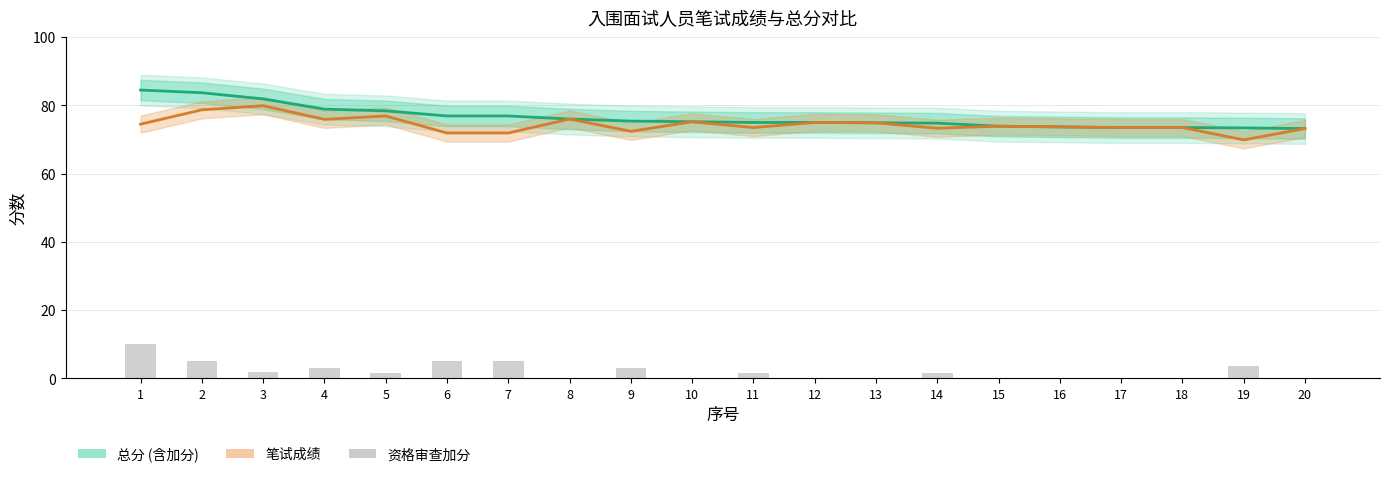

What is the value of the 总分 bar at the 1st from the left?

84.5